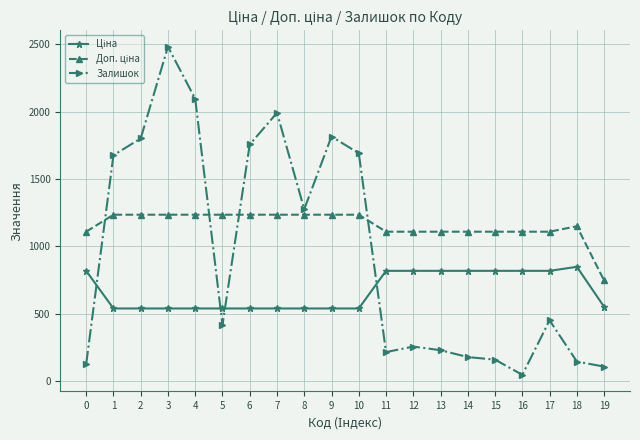

How many lines are shown in the chart?

3